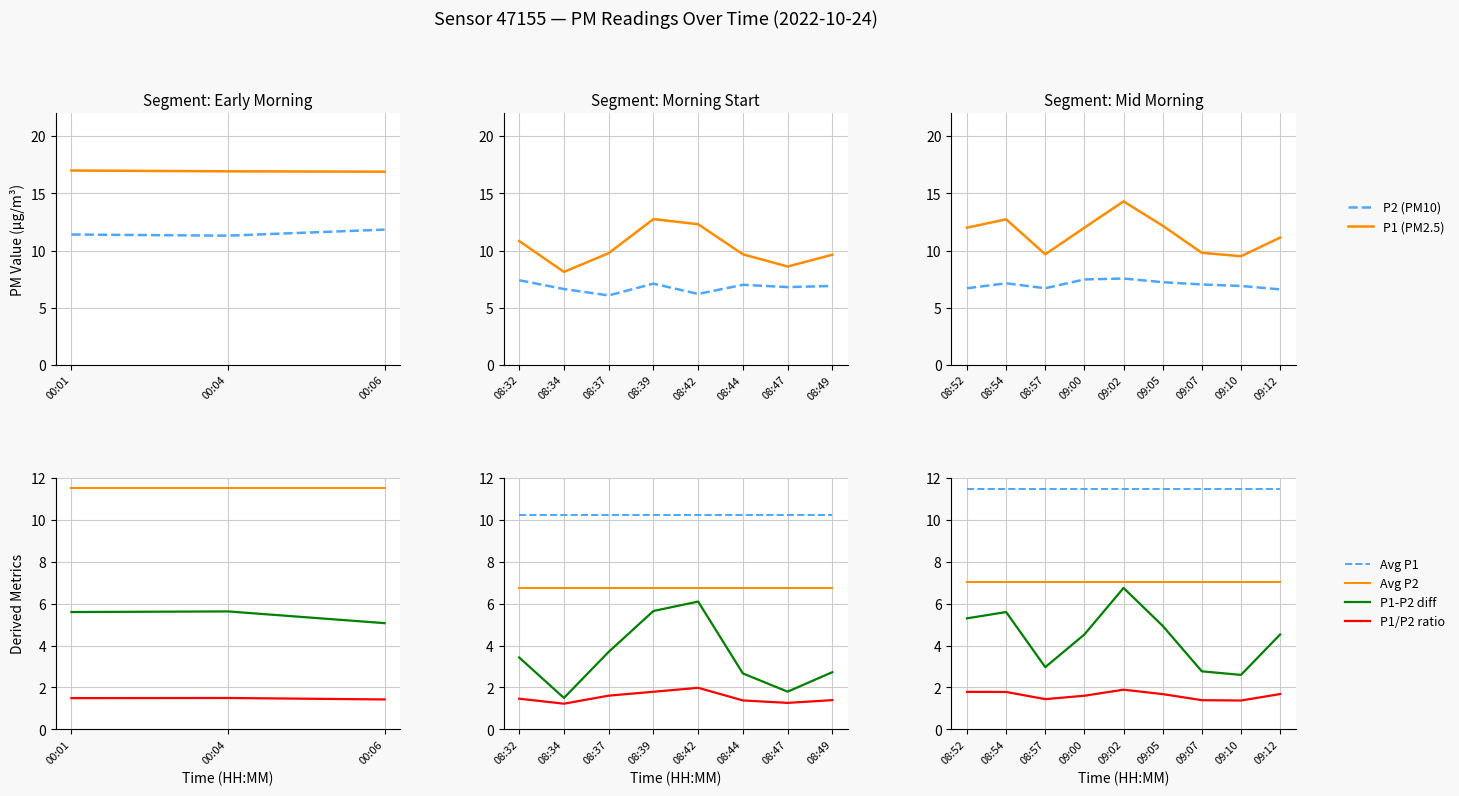

Which series has the largest total across all categories?

P1 (PM2.5)